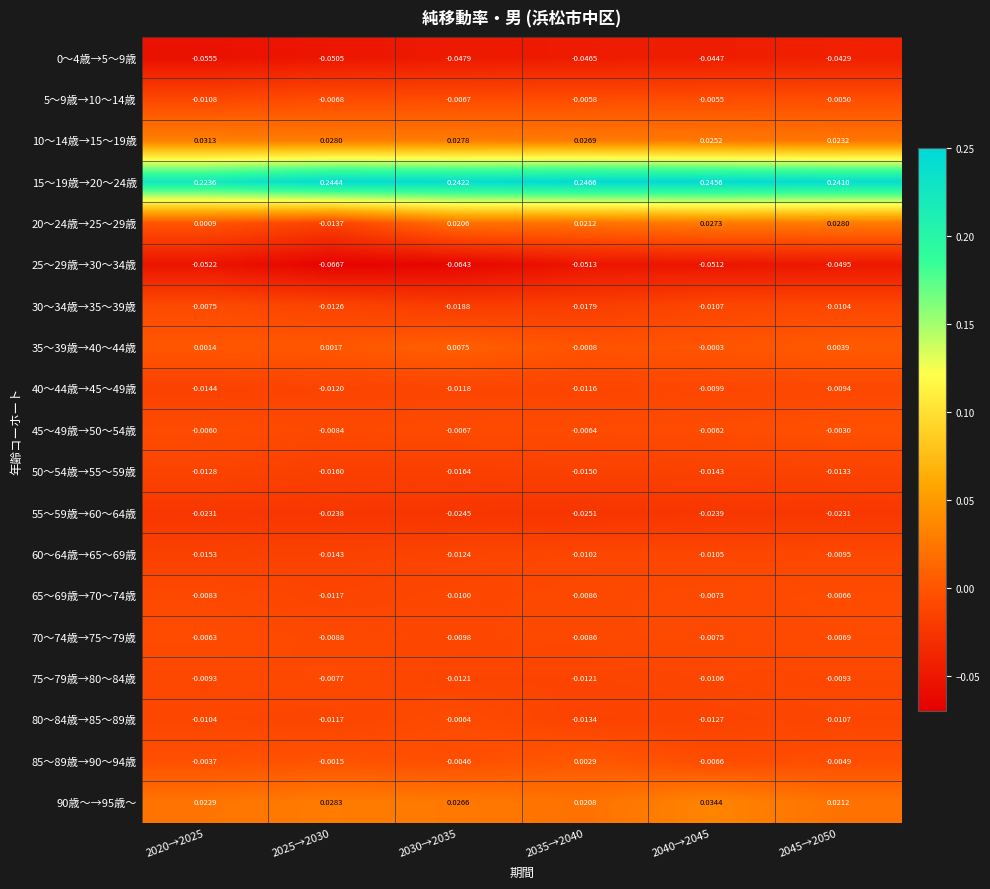

Is the value of 40～44歳→45～49歳 at 2025→2030 greater than the value of 25～29歳→30～34歳 at 2025→2030?

Yes